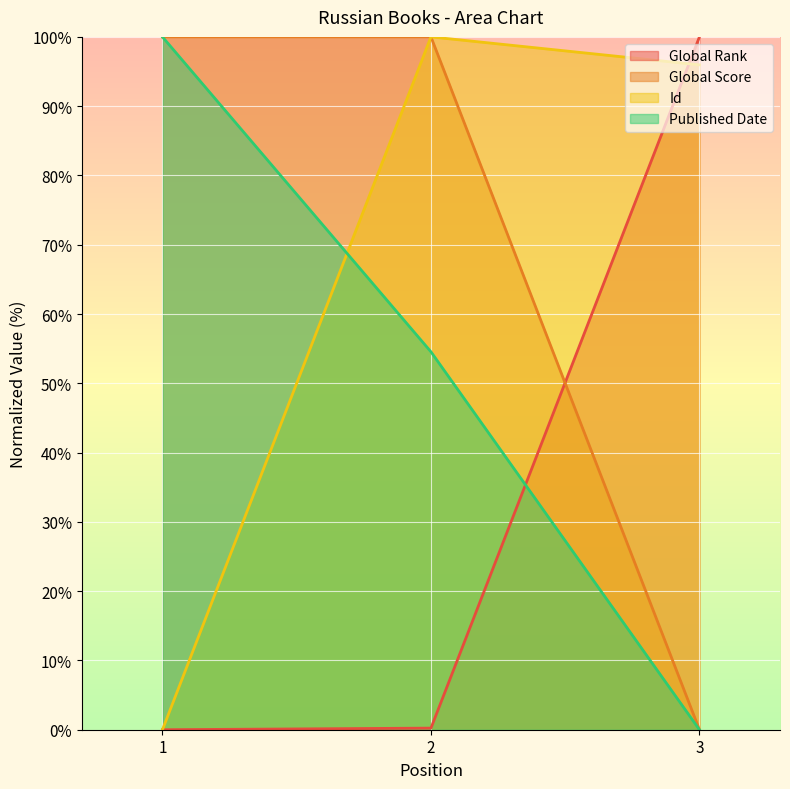

At which category is the sum across all series the highest?

2